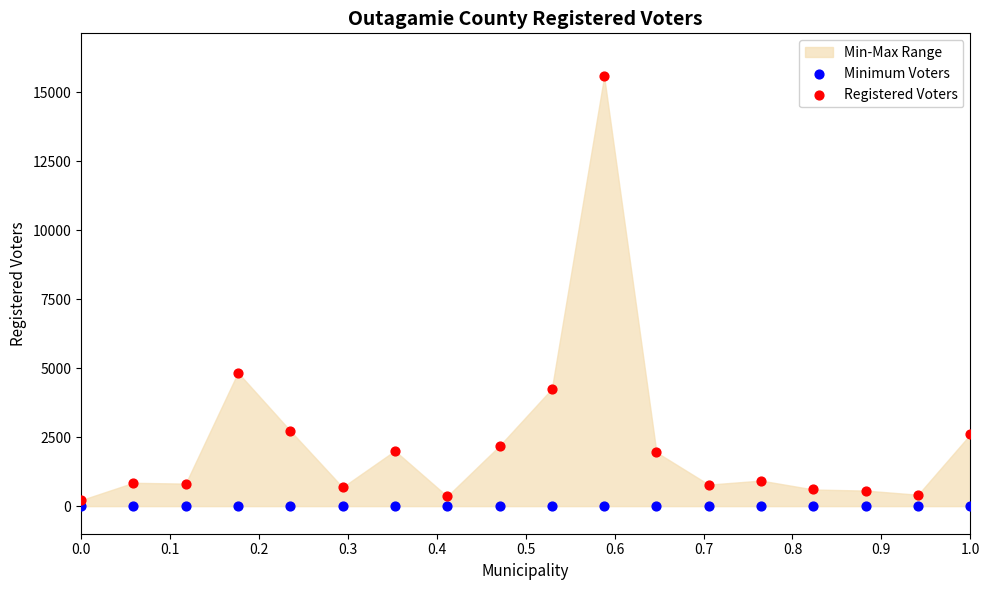

Across all series, what Y value is closest to 7788?

4839